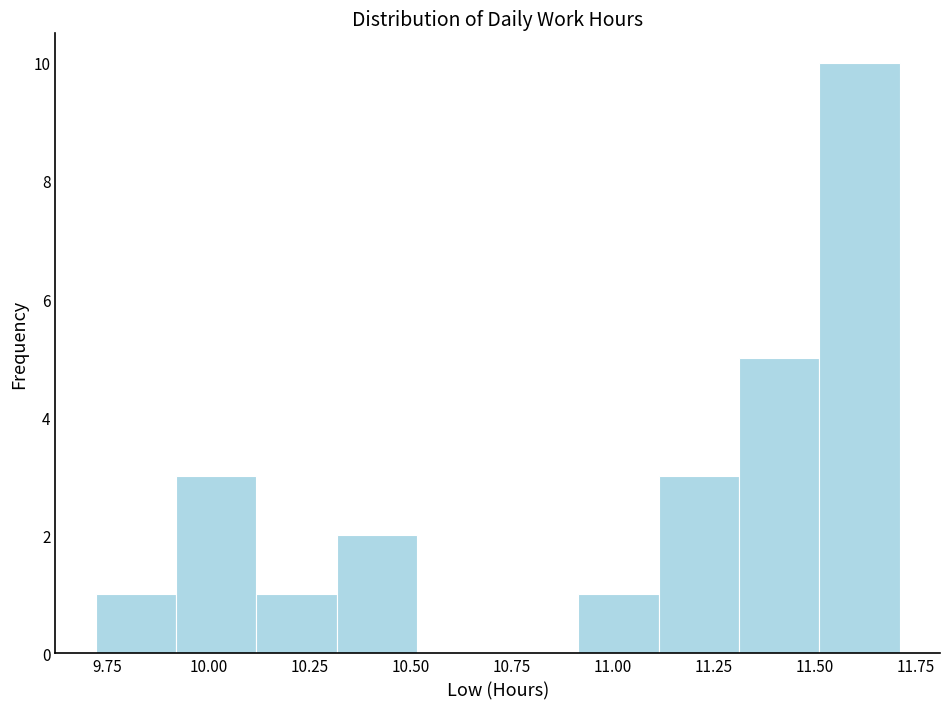

Read against the x-axis, roughly where is the centre of the tallest bar?

11.60